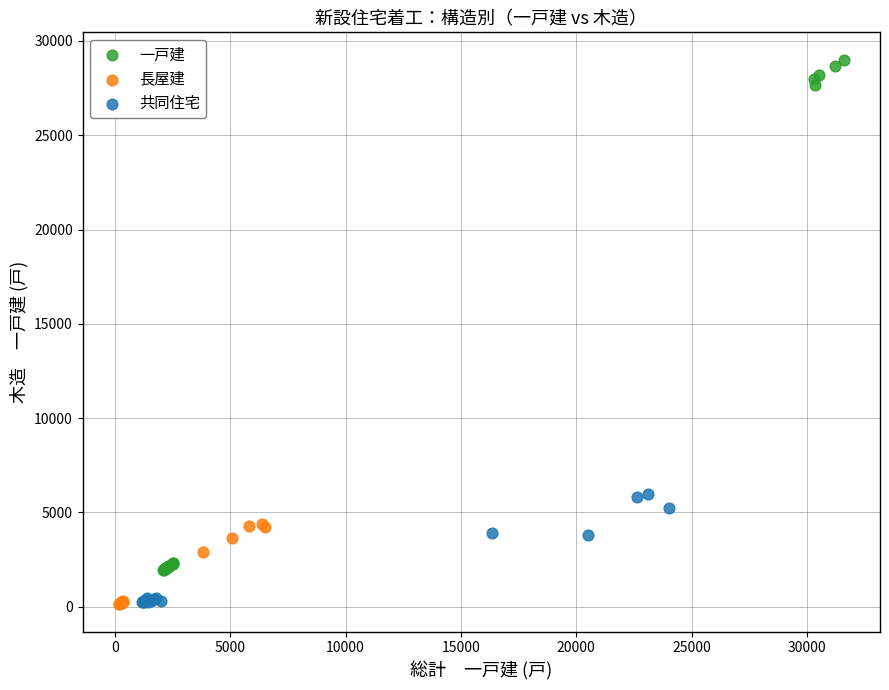

Which series reaches the maximum Y coordinate?

一戸建